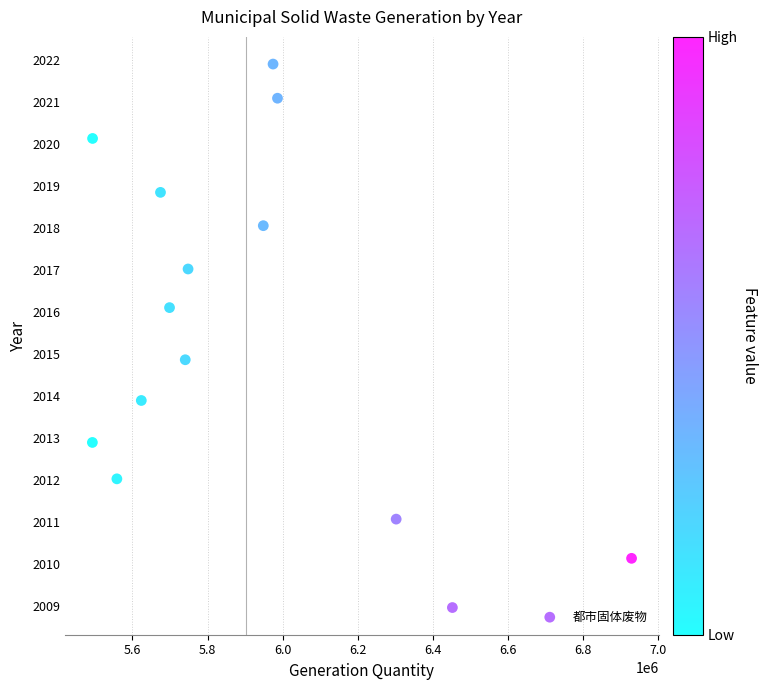

What is the range of X values (max minus min)?

1436900.0